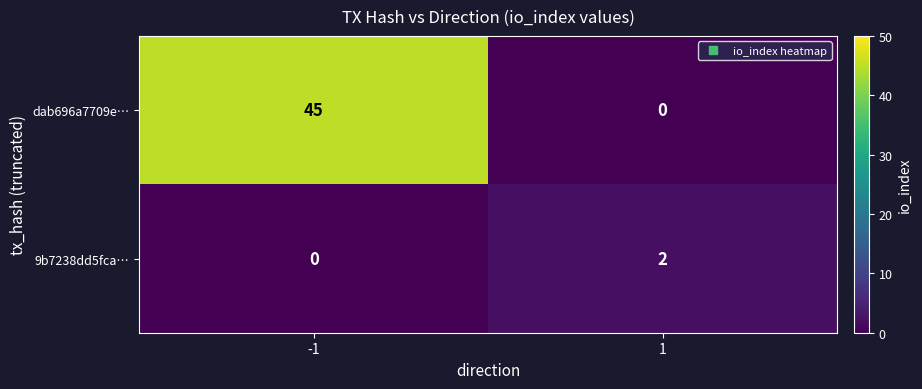

Reading left to right, list all the values displayed in this chart.

dab696a7709e…: -1=45	1=0
9b7238dd5fca…: -1=0	1=2